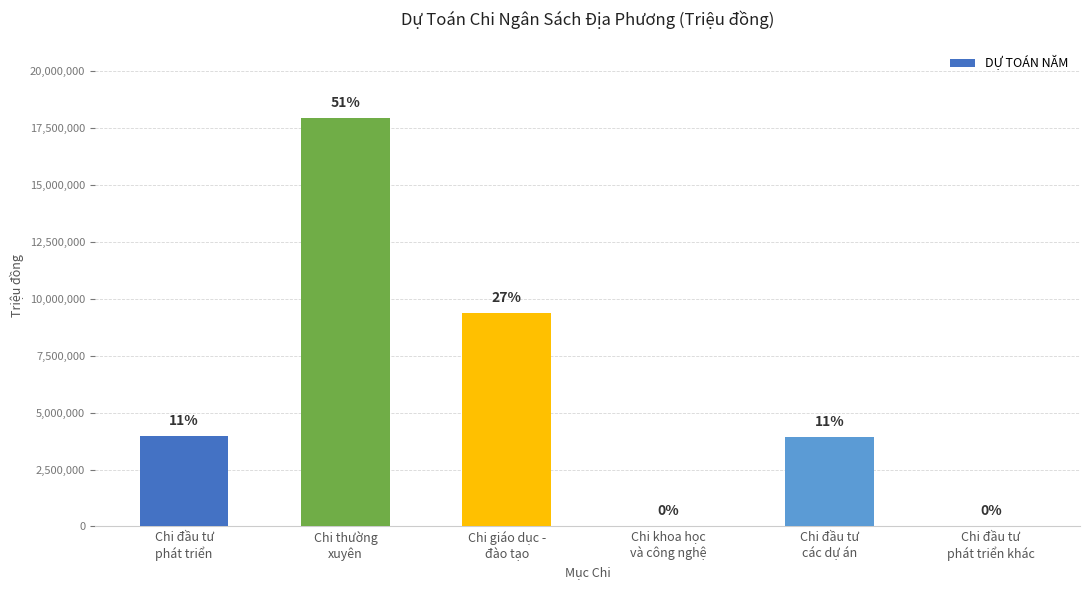

What is the difference between the values at Chi khoa học
và công nghệ and Chi đầu tư
các dự án?

3907541